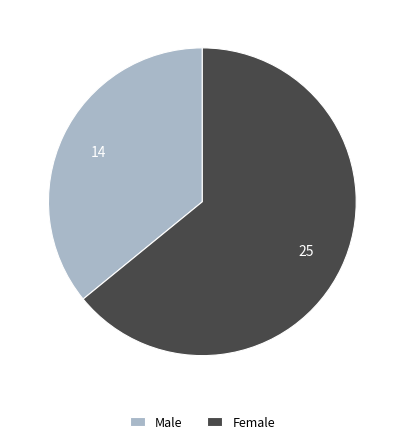

What is the largest slice in the pie chart?

Female